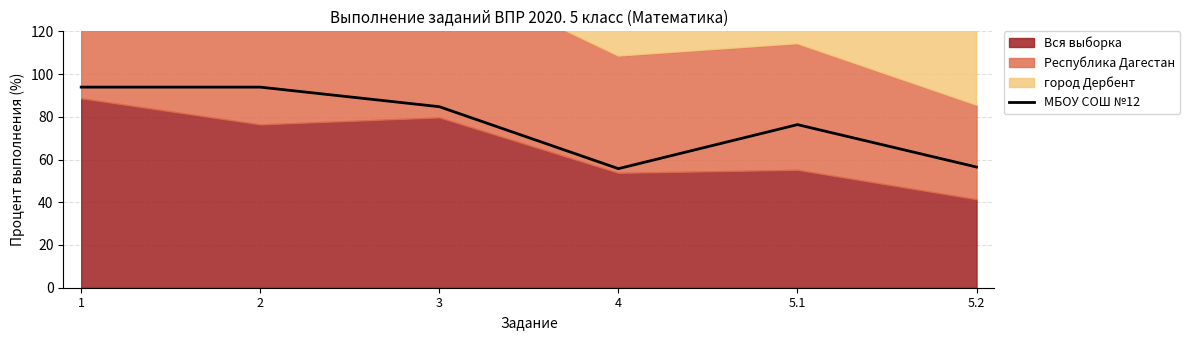

How many interior local valleys (lower than both neighbors) does the data have?

1